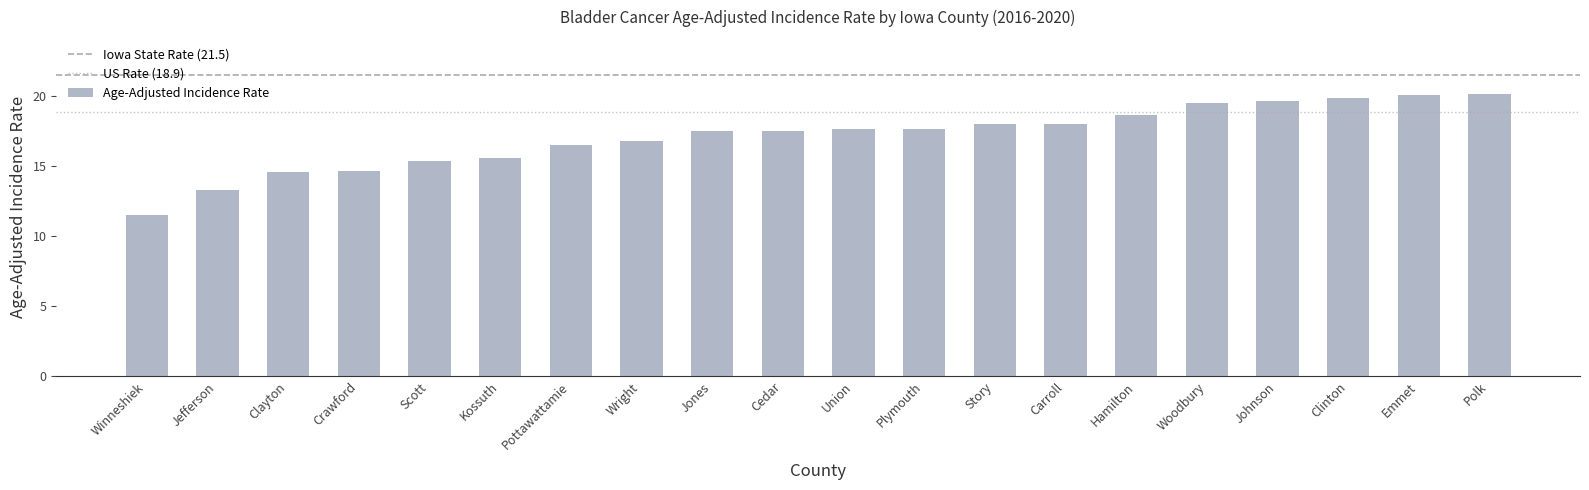

What is the ratio of the value at Story to the value at Pottawattamie?

1.1